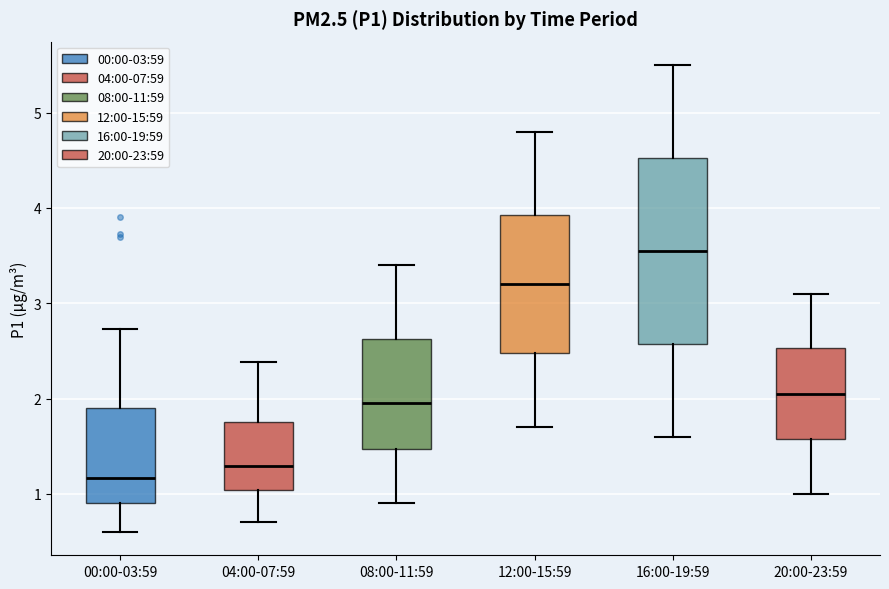

Reading left to right, read every box against the y-axis: the position of its median line, the range the box covers, and the ends of its whiskers. The values are not printed on the chart, so give them approximately, as read against the axis.

00:00-03:59: median 1.2, box 0.9 to 1.9, whiskers 0.6 to 2.7
04:00-07:59: median 1.3, box 1.0 to 1.8, whiskers 0.7 to 2.4
08:00-11:59: median 2.0, box 1.5 to 2.6, whiskers 0.9 to 3.4
12:00-15:59: median 3.2, box 2.5 to 3.9, whiskers 1.7 to 4.8
16:00-19:59: median 3.6, box 2.6 to 4.5, whiskers 1.6 to 5.5
20:00-23:59: median 2.1, box 1.6 to 2.5, whiskers 1.0 to 3.1